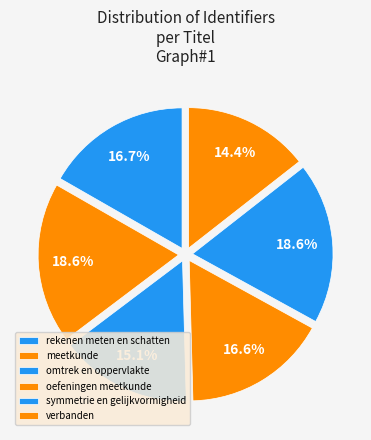

Which slice is the smallest?

verbanden